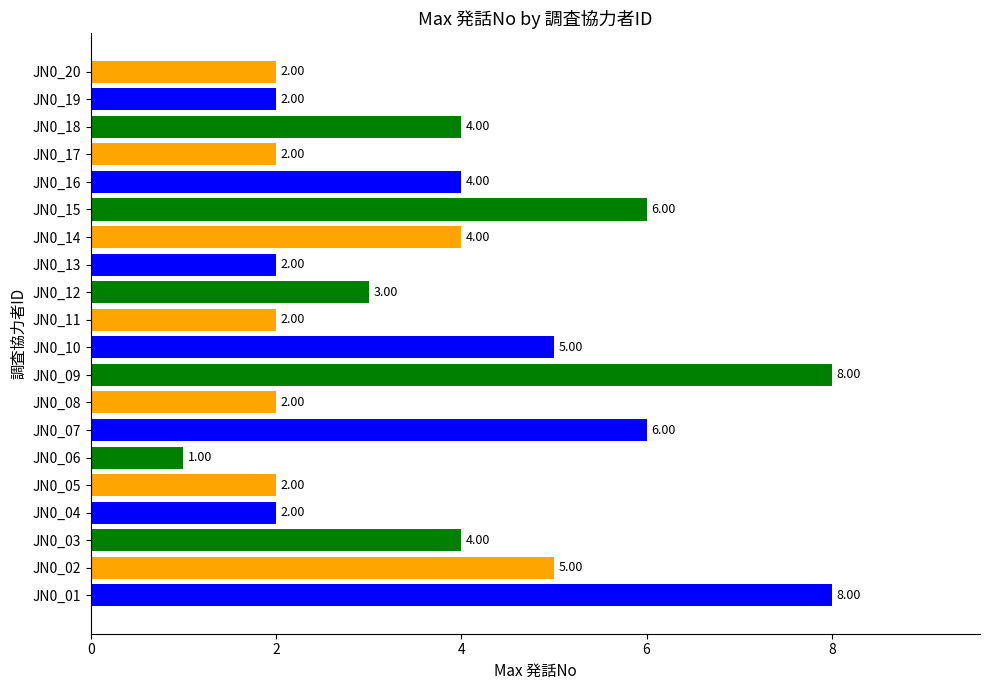

Approximately how many times larger is the value at JN0_20 compared to JN0_08?

1.0